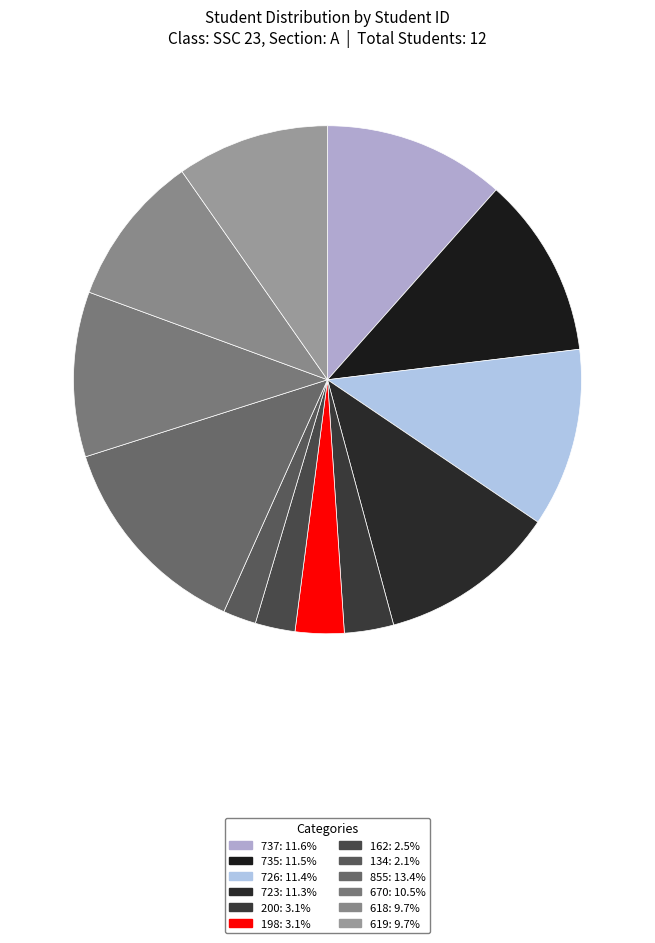

To the nearest percent, what portion does 619 represent?

10%